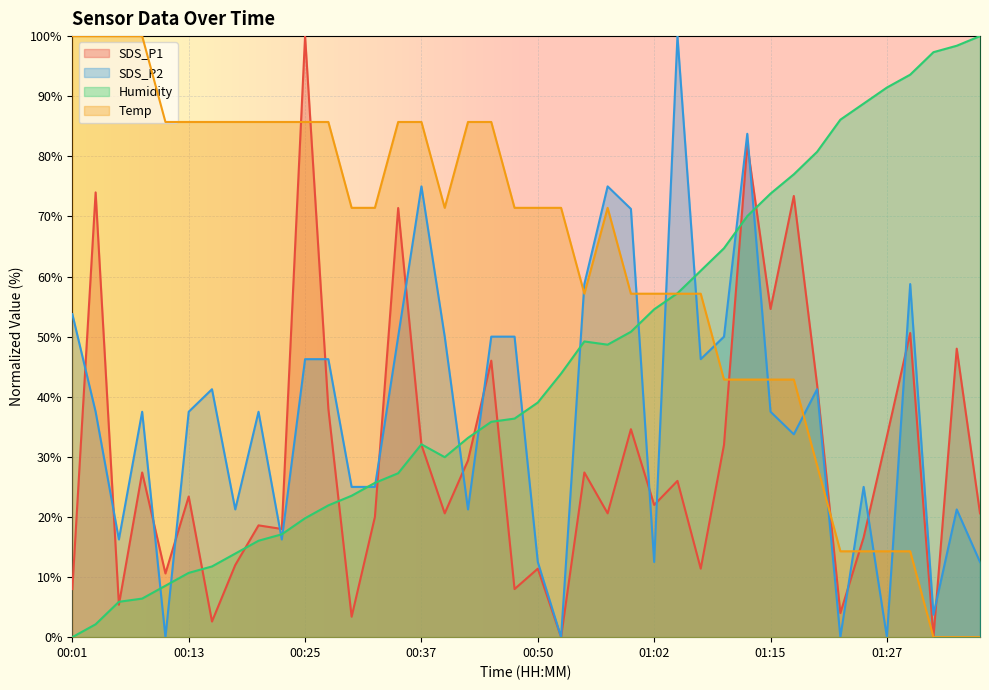

What is the sum of all SDS_P1 values?

1179.4